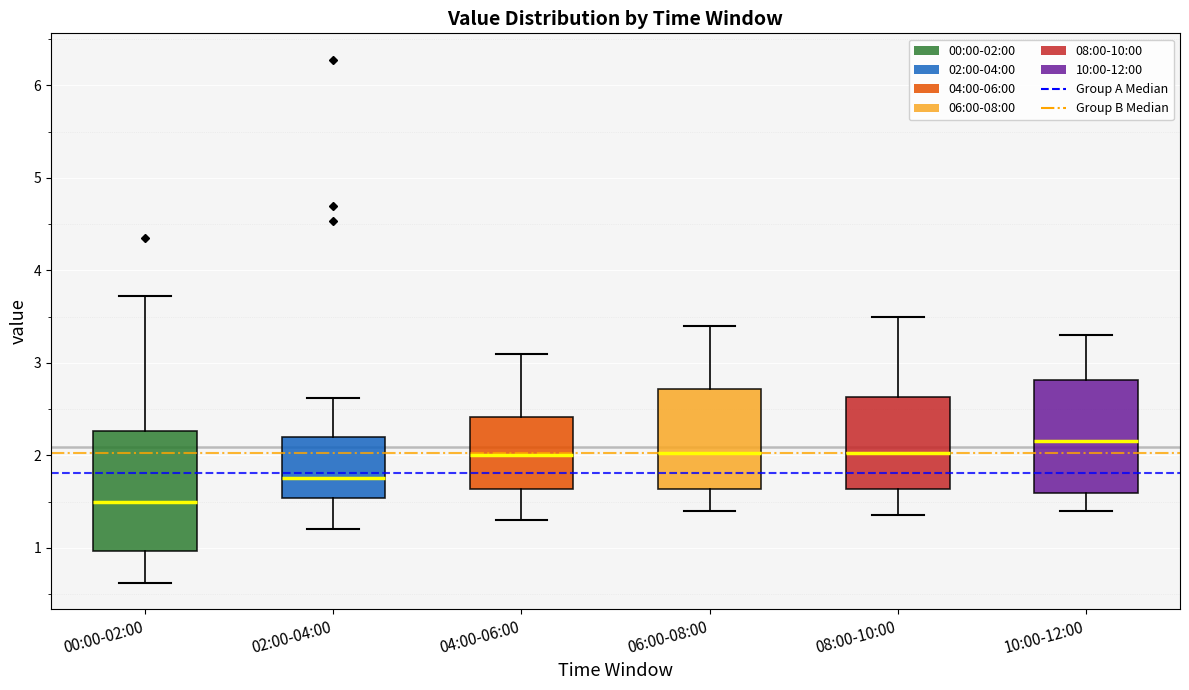

Reading left to right, transcribe this box plot: for each box, give where its median line is, the range the box spans, and where its two whiskers end, as read against the y-axis. The values are not printed on the chart, so give them approximately, as read against the axis.

00:00-02:00: median 1.5, box 1.0 to 2.3, whiskers 0.6 to 3.7
02:00-04:00: median 1.8, box 1.5 to 2.2, whiskers 1.2 to 2.6
04:00-06:00: median 2.0, box 1.6 to 2.4, whiskers 1.3 to 3.1
06:00-08:00: median 2.0, box 1.6 to 2.7, whiskers 1.4 to 3.4
08:00-10:00: median 2.0, box 1.6 to 2.6, whiskers 1.4 to 3.5
10:00-12:00: median 2.2, box 1.6 to 2.8, whiskers 1.4 to 3.3